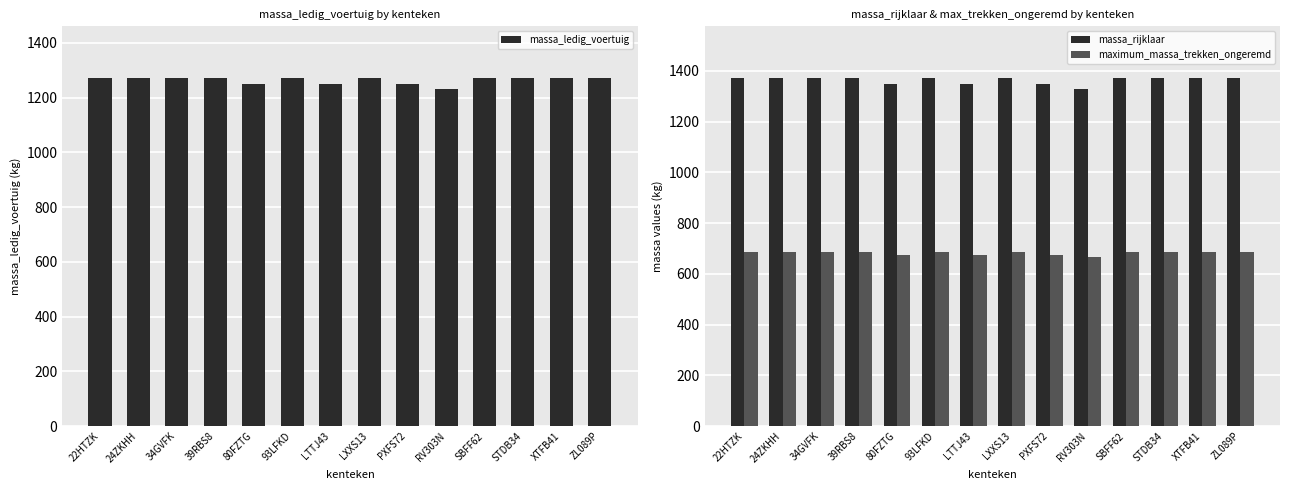

Count the number of data series in this chart.

3